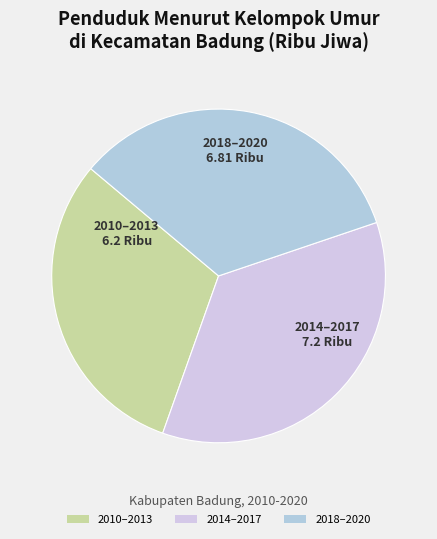

What is the smallest slice in the pie chart?

2010–2013